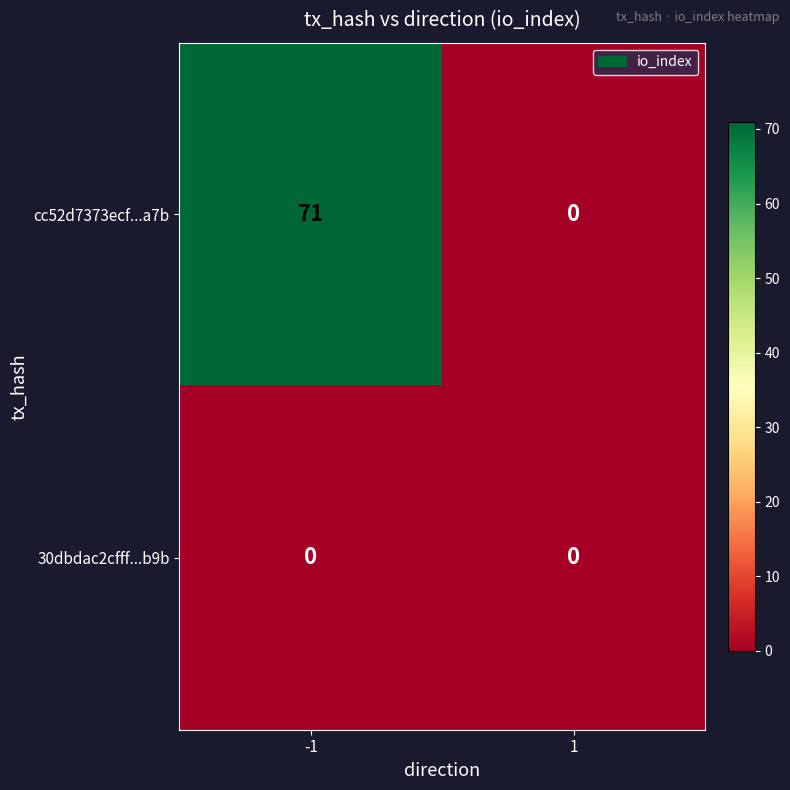

Reading left to right, transcribe all the data shown in this chart.

cc52d7373ecf...a7b: -1=71	1=0
30dbdac2cfff...b9b: -1=0	1=0